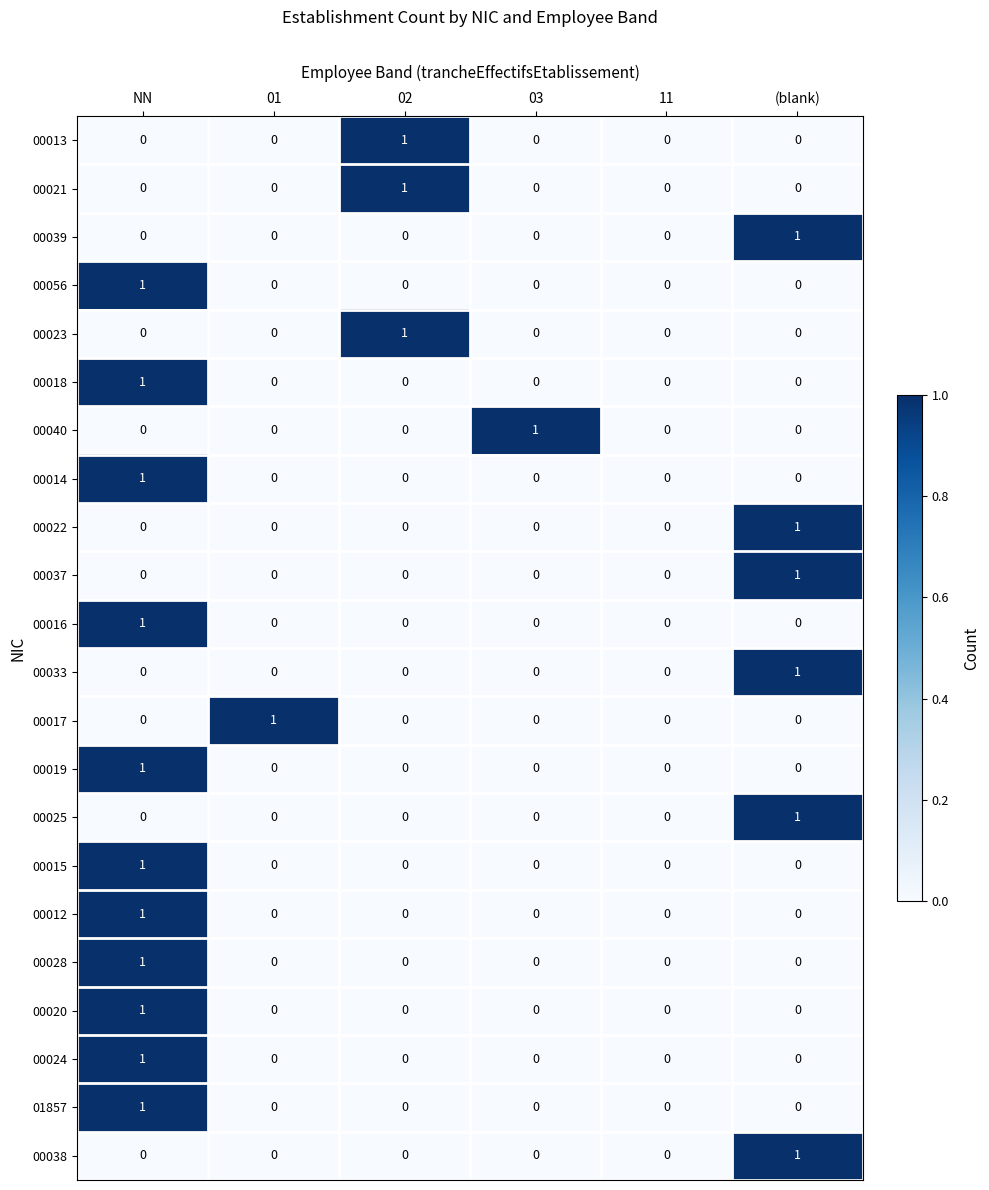

True or false: 00038 has a value of 0 at 11.

True